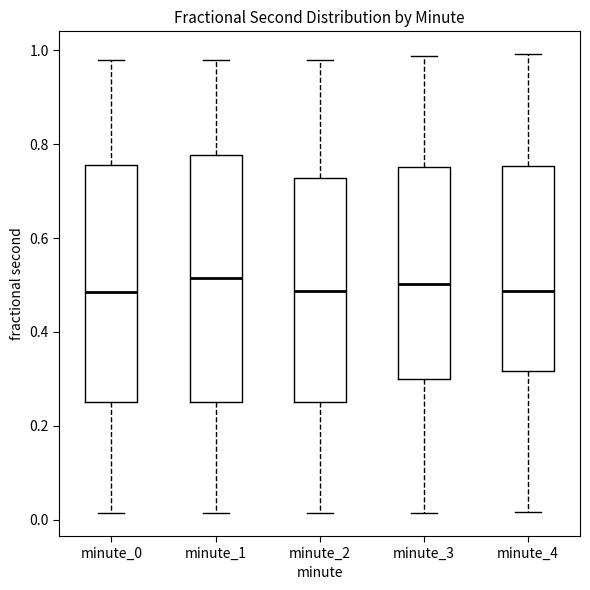

Reading left to right, transcribe this box plot: for each box, give where its median line is, the range the box spans, and where its two whiskers end, as read against the y-axis. The values are not printed on the chart, so give them approximately, as read against the axis.

minute_0: median 0.48, box 0.24 to 0.76, whiskers 0.02 to 0.98
minute_1: median 0.52, box 0.24 to 0.78, whiskers 0.02 to 0.98
minute_2: median 0.48, box 0.24 to 0.72, whiskers 0.02 to 0.98
minute_3: median 0.50, box 0.30 to 0.76, whiskers 0.02 to 0.98
minute_4: median 0.48, box 0.32 to 0.76, whiskers 0.02 to 1.00